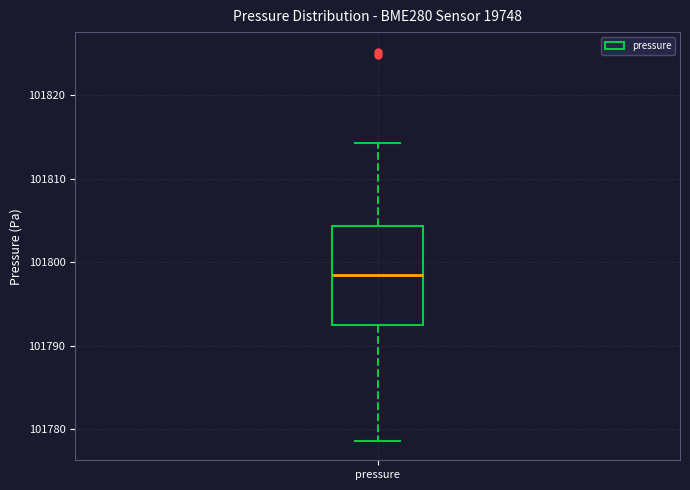

Transcribe this box plot: give where the median line is, the range the box spans, and where the two whiskers end, as read against the y-axis. The values are not printed on the chart, so give them approximately, as read against the axis.

median 101799, box 101793 to 101804, whiskers 101779 to 101814